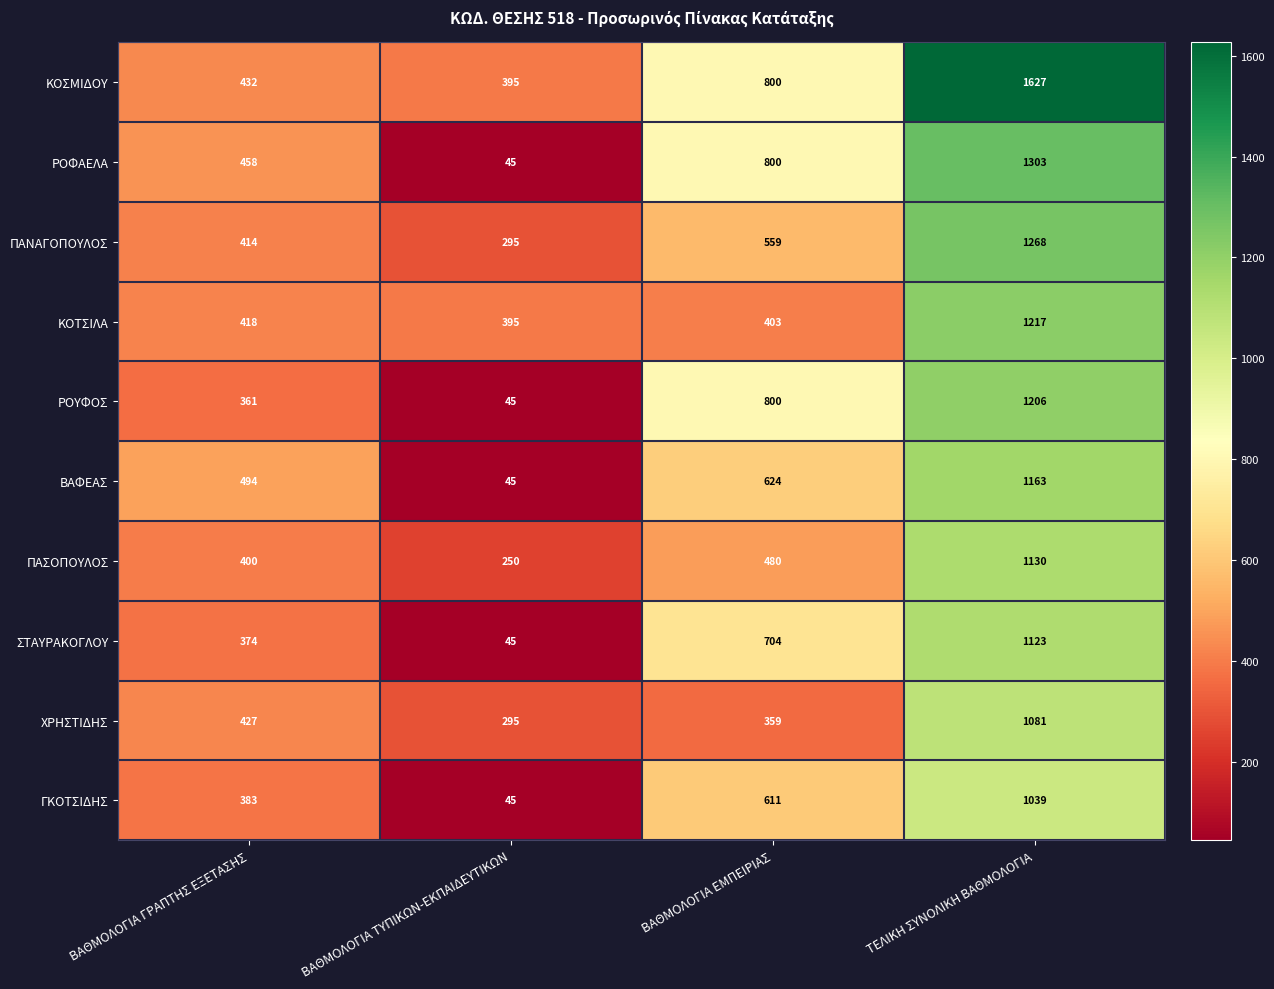

What is the difference between the second highest and second lowest values in the ΡΟΦΑΕΛΑ series?

342